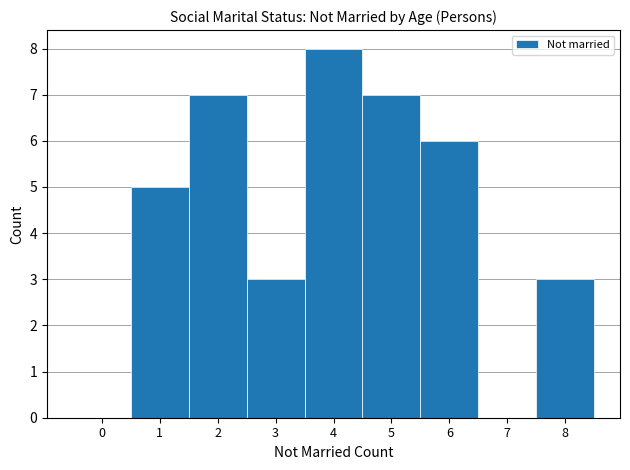

Reading left to right, list every bar in this chart as the range it spans on the x-axis followed by its height. The values are not printed on the chart, so give them approximately, as read against the axis.

-0.5 to 0.5: 0
0.5 to 1.5: 5
1.5 to 2.5: 7
2.5 to 3.5: 3
3.5 to 4.5: 8
4.5 to 5.5: 7
5.5 to 6.5: 6
6.5 to 7.5: 0
7.5 to 8.5: 3